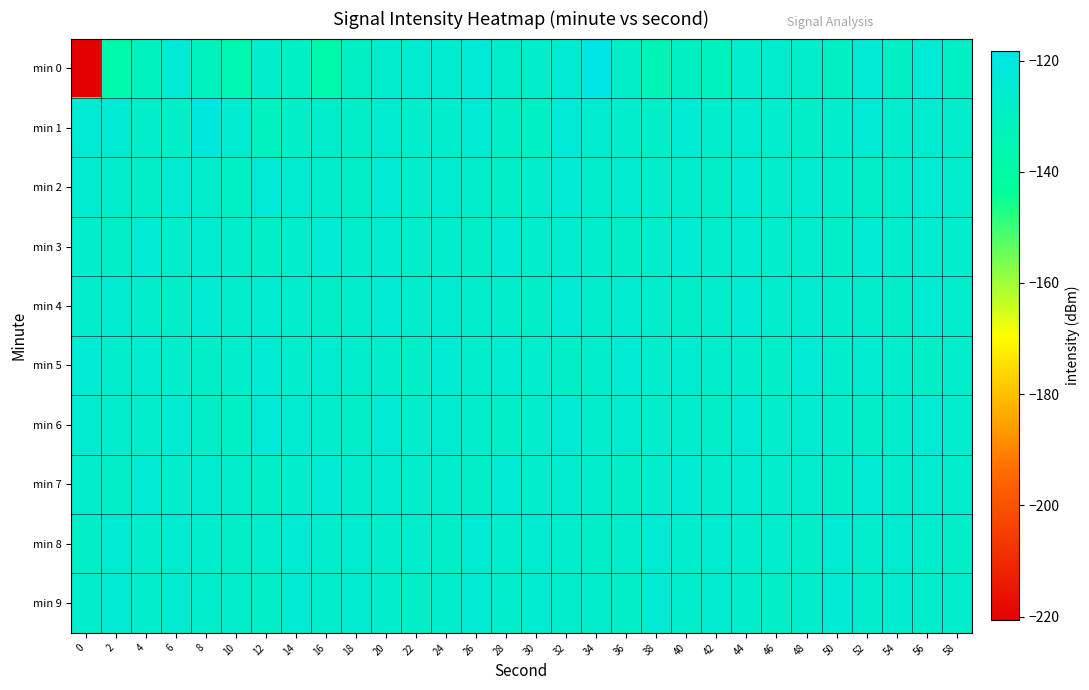

At which category is the sum across all series the highest?

32